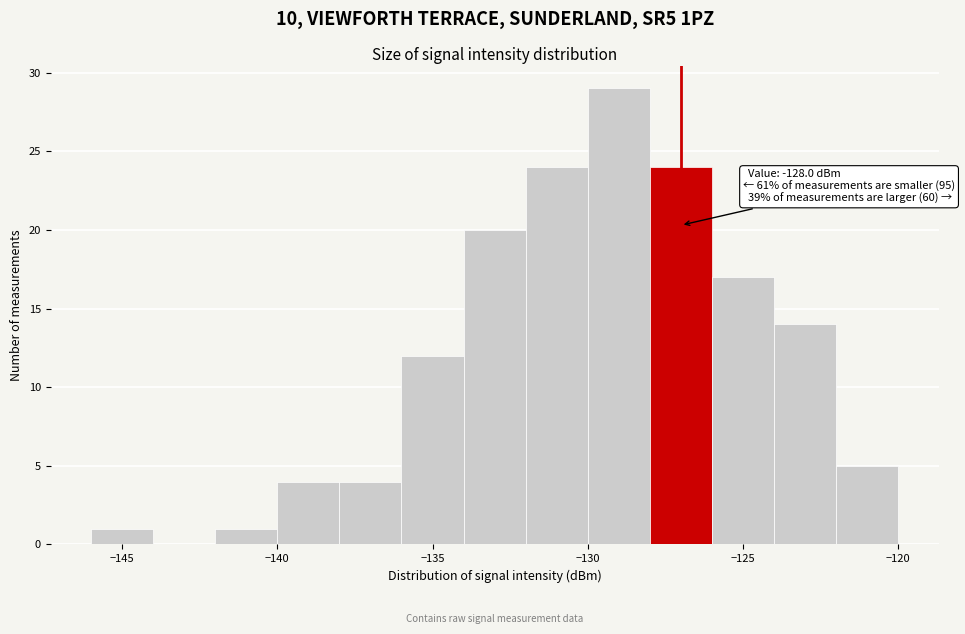

Over which range of the x-axis is the bar tallest?

-130 to -128